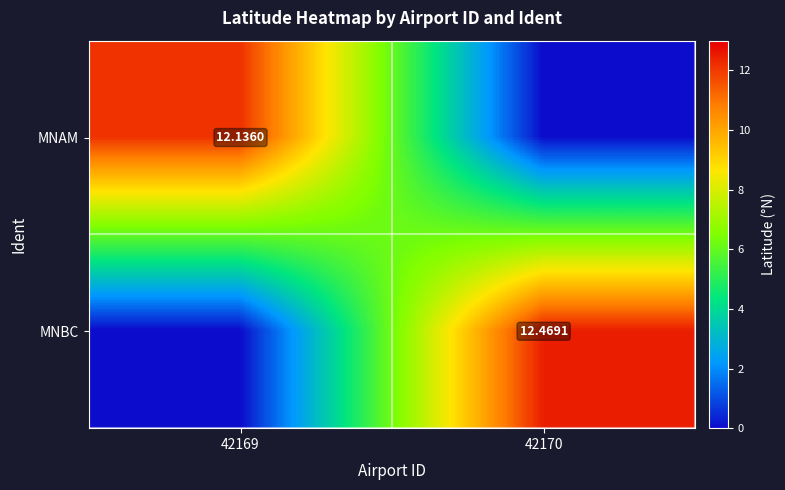

What is the sum of the MNAM values at 42170 and 42169?

12.1